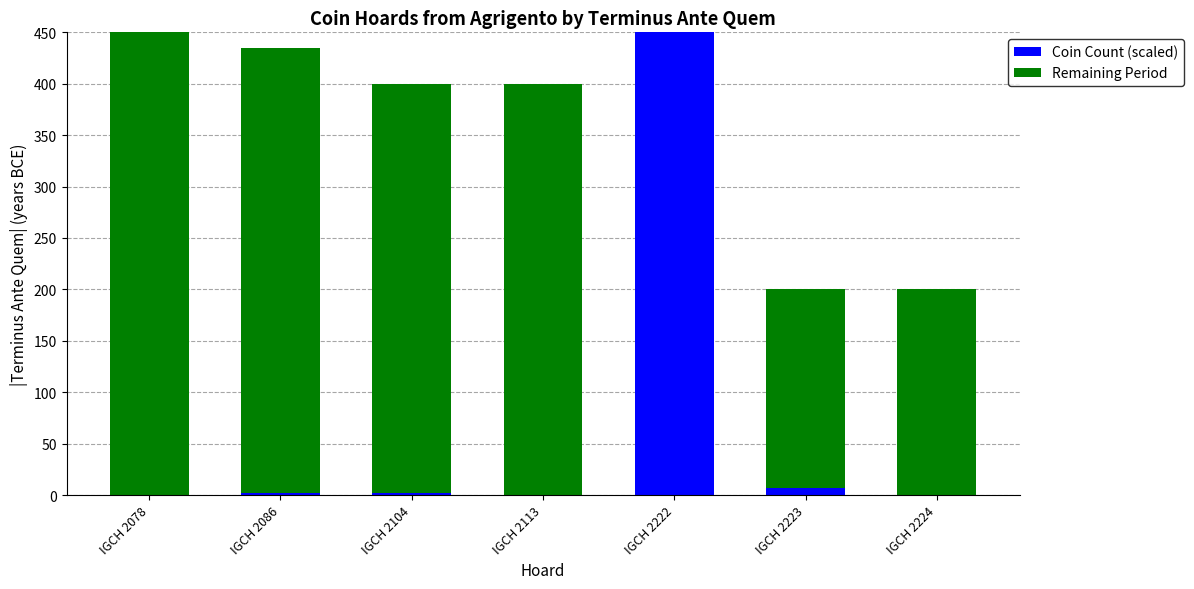

What is the sum of all Coin Count (scaled) values?

460.8